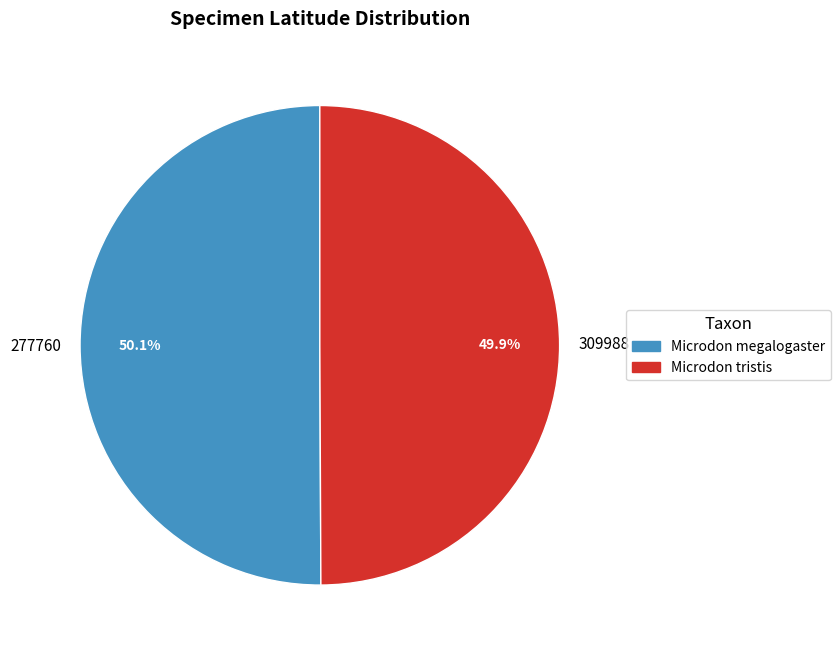

What is the ratio of the value at 309988 to the value at 277760?

1.0